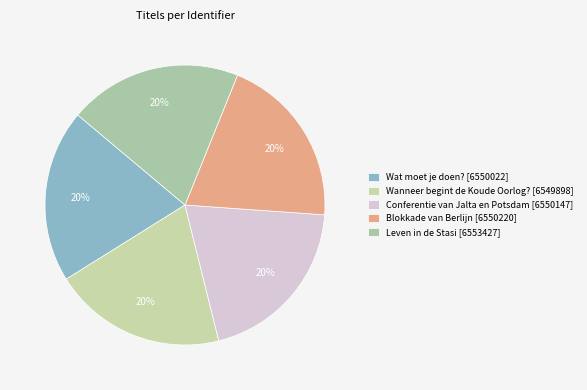

Combined, what portion of the pie is Wat moet je doen? and Blokkade van Berlijn?

40.0%